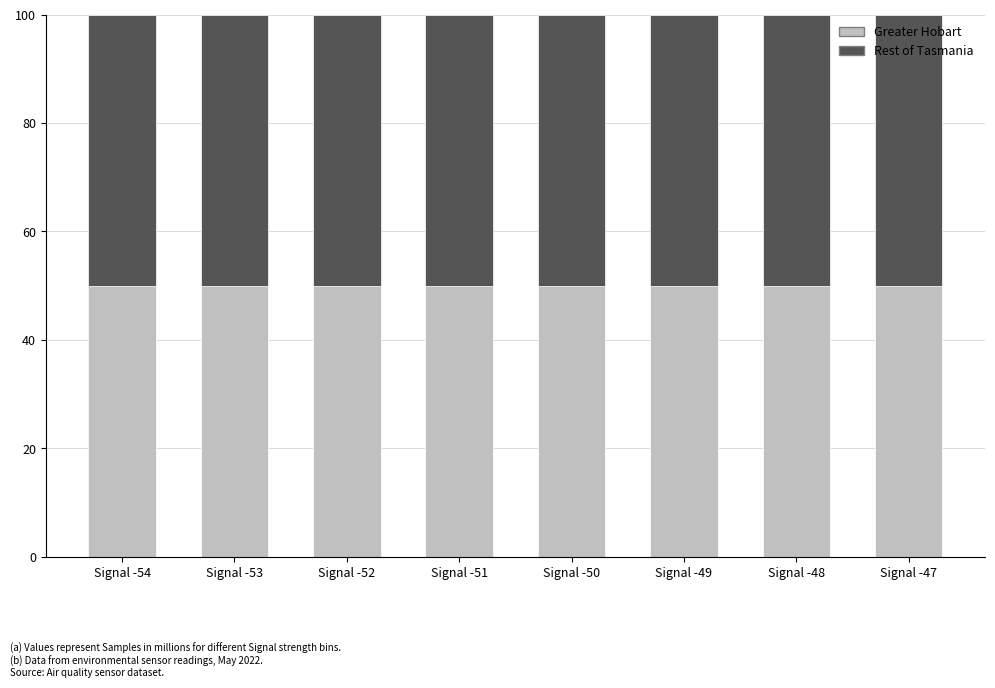

What is the sum of the Greater Hobart values at Signal -53 and Signal -50?

100.0